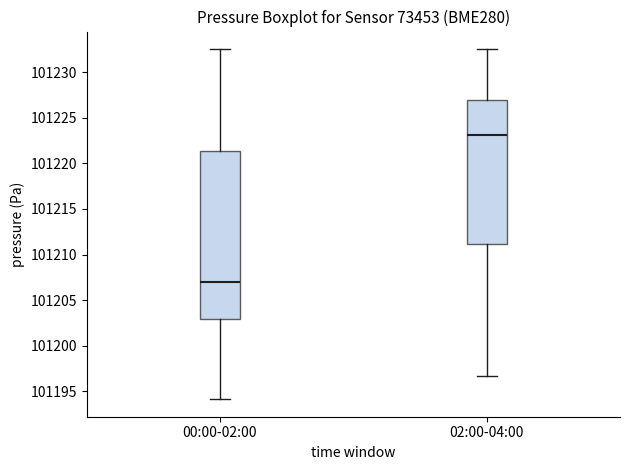

Reading left to right, read every box against the y-axis: the position of its median line, the range the box covers, and the ends of its whiskers. The values are not printed on the chart, so give them approximately, as read against the axis.

00:00-02:00: median 101207.0, box 101203.0 to 101221.5, whiskers 101194.0 to 101232.5
02:00-04:00: median 101223.0, box 101211.0 to 101227.0, whiskers 101196.5 to 101232.5